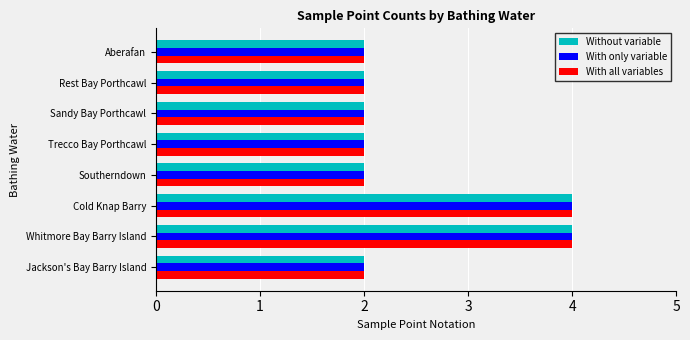

What is the sum of all With only variable values?

20